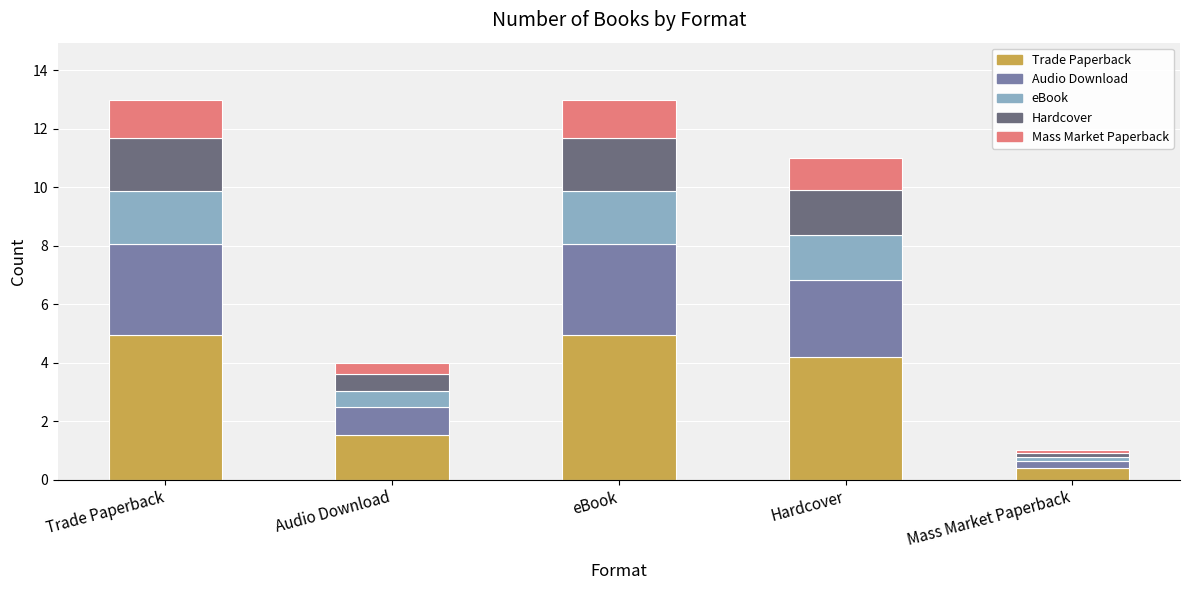

What is the total value across all series at Trade Paperback?

13.0